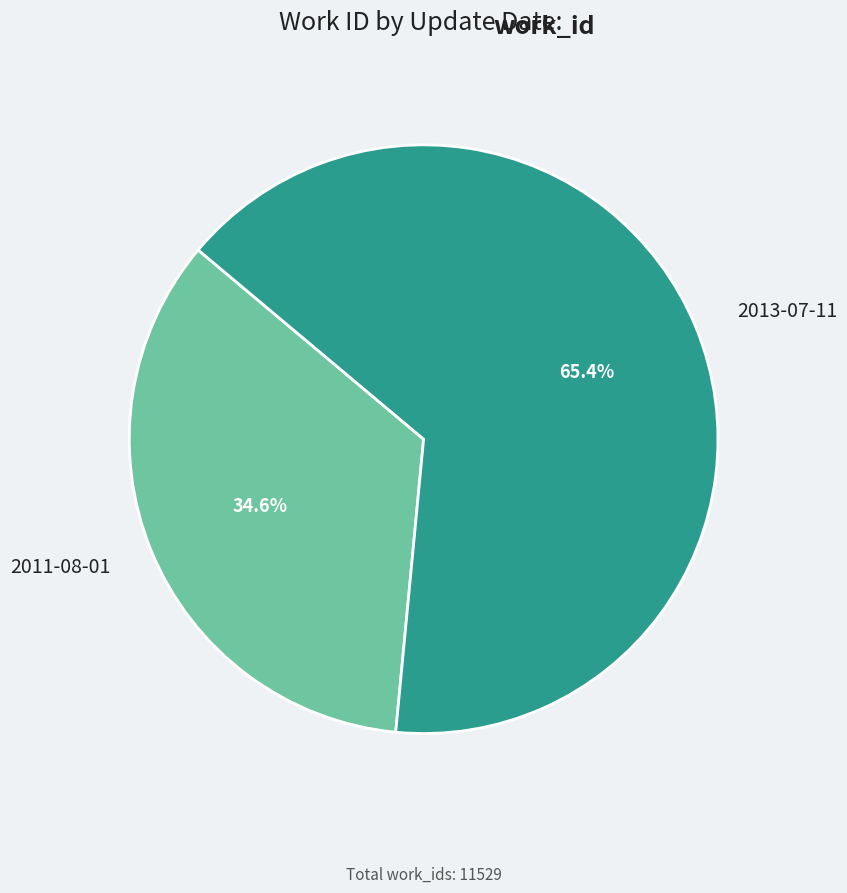

Does 2013-07-11 account for over 50% of the chart?

Yes